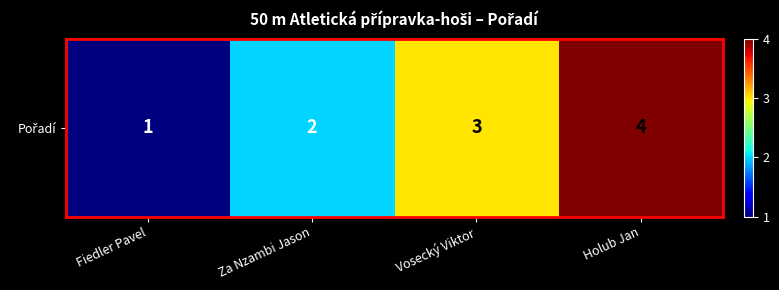

Reading left to right, list all the values displayed in this chart.

Fiedler Pavel=1	Za Nzambi Jason=2	Vosecký Viktor=3	Holub Jan=4